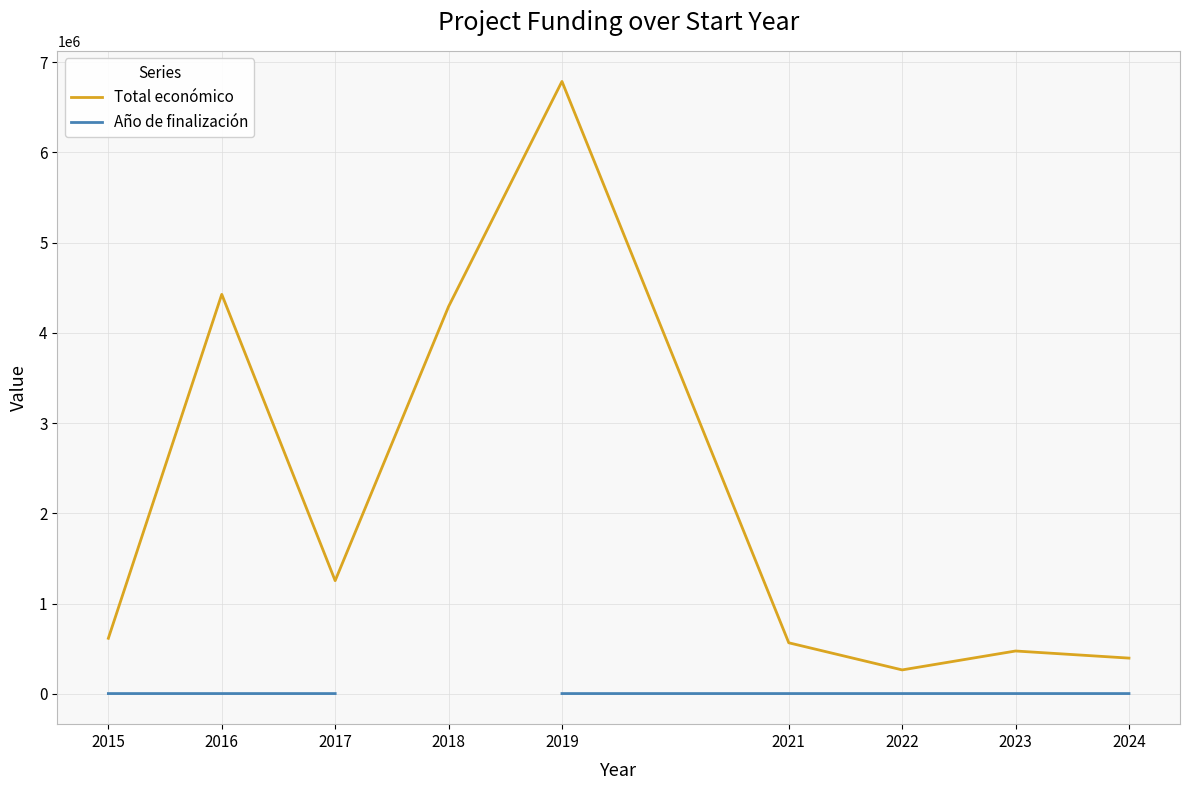

What is the difference between the Total económico values at 2018 and 2015?

3676774.0